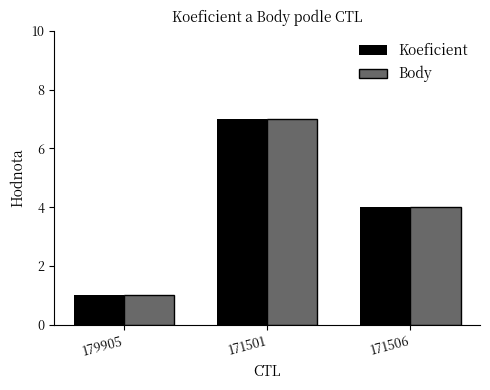

What is the highest value of the Body series?

7